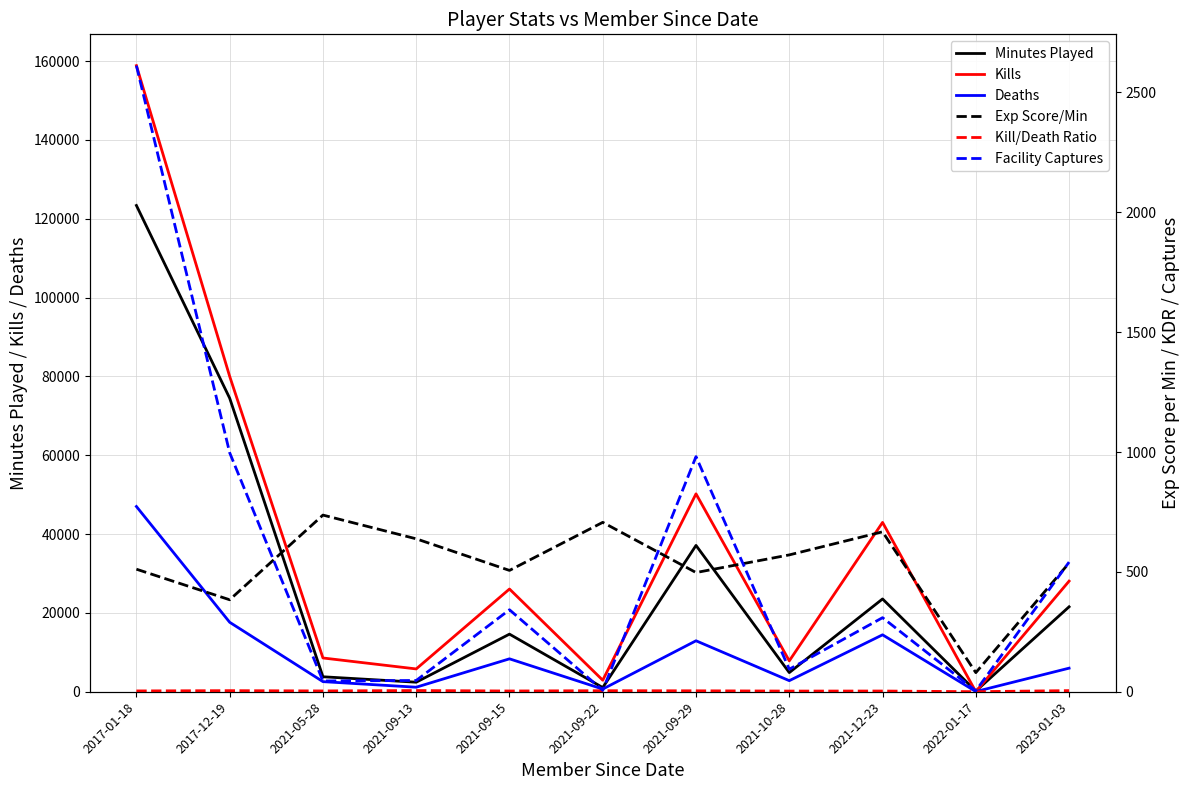

True or false: Exp Score/Min and Kill/Death Ratio intersect in this chart.

False